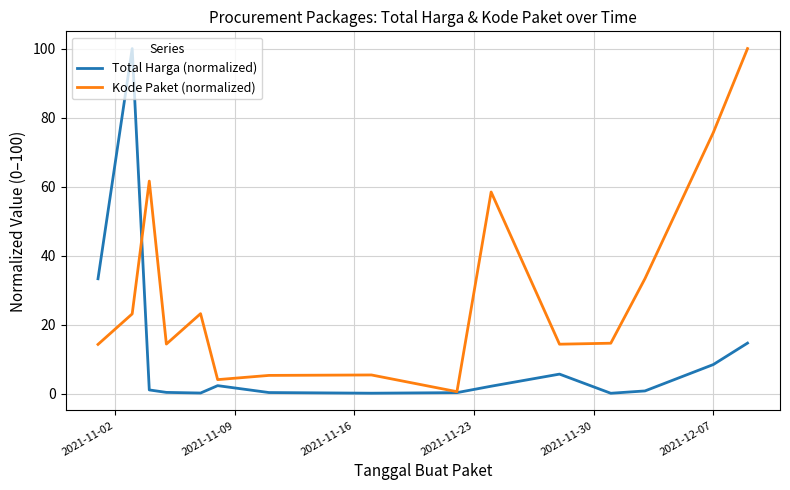

How many interior local valleys does the Kode Paket (normalized) series have?

4